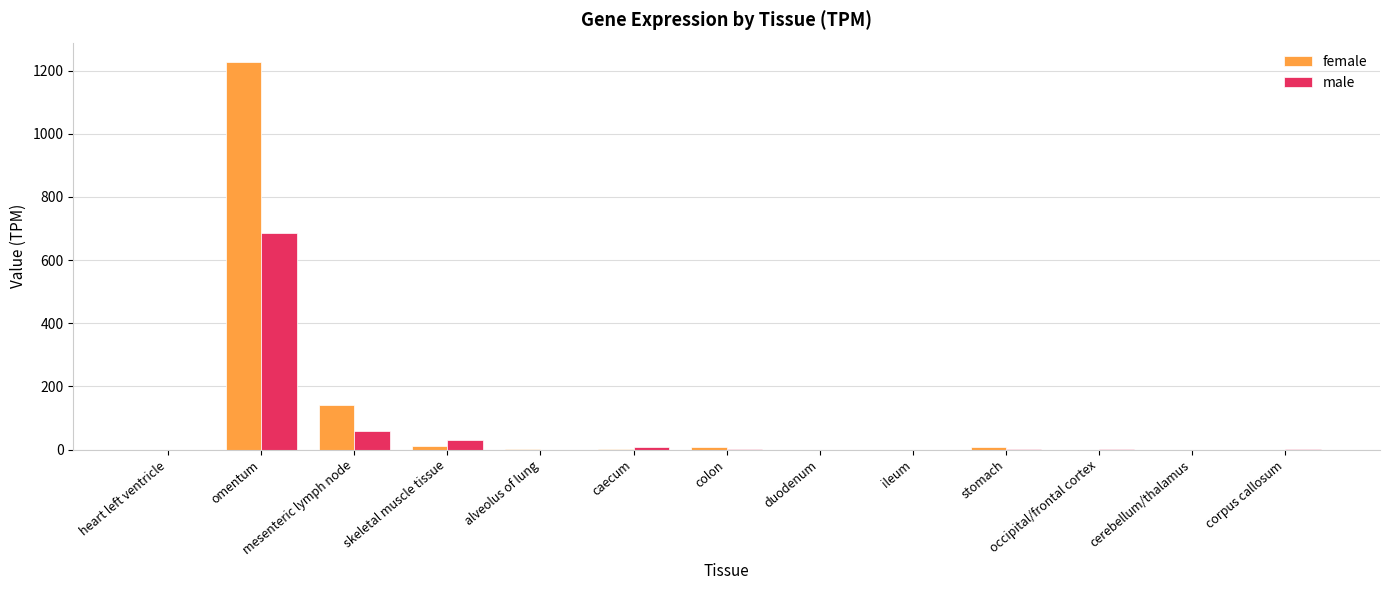

Where is female nearest to the value 613?

mesenteric lymph node